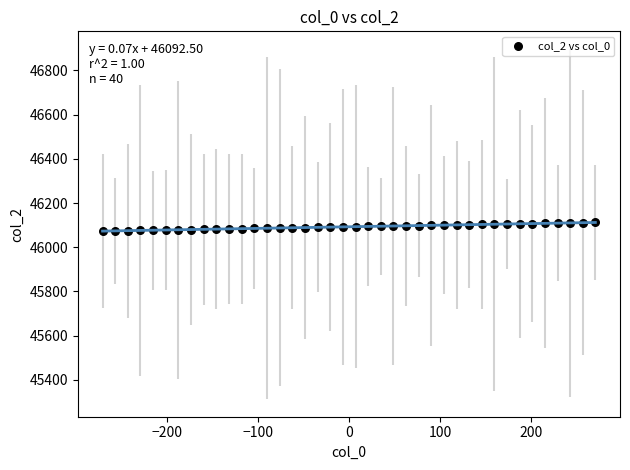

What is the range of Y values (max minus min)?

39